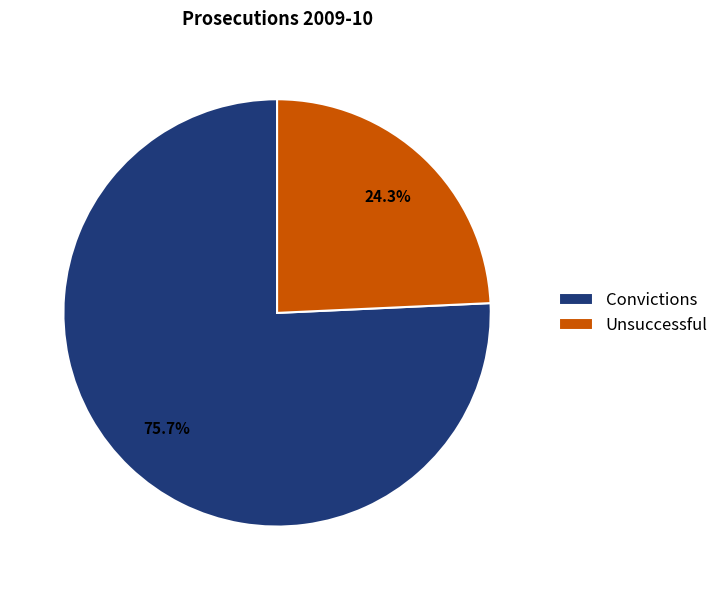

Rank the categories by value from lowest to highest.

Unsuccessful, Convictions